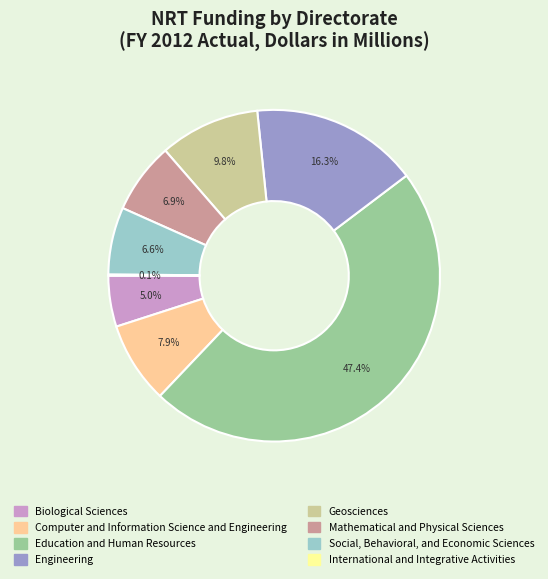

Approximately how many times larger is the value at Education and Human Resources compared to Computer and Information Science and Engineering?

6.0